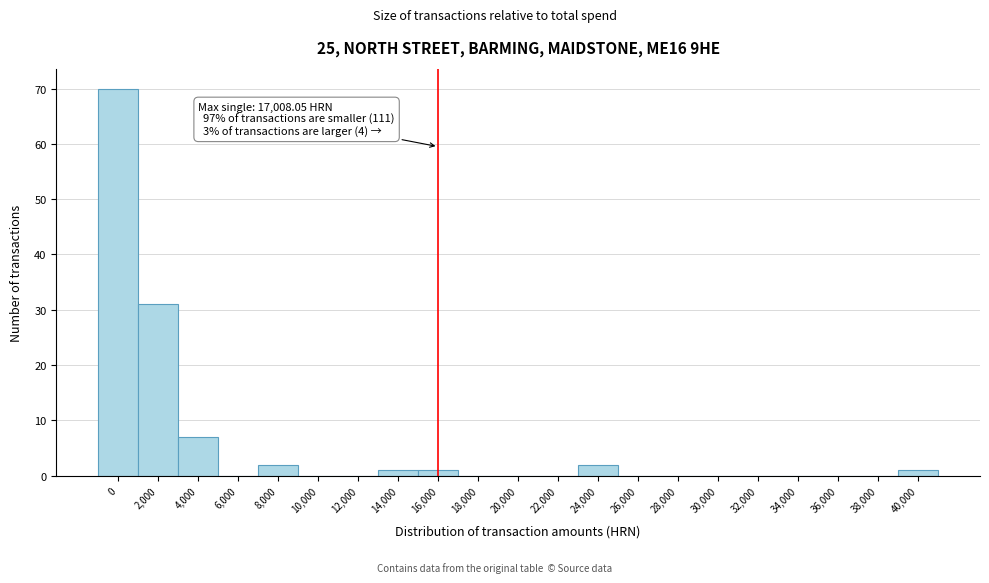

Reading left to right, extract all data points from this chart.

0=70	2,000=31	4,000=7	6,000=0	8,000=2	10,000=0	12,000=0	14,000=1	16,000=1	18,000=0	20,000=0	22,000=0	24,000=2	26,000=0	28,000=0	30,000=0	32,000=0	34,000=0	36,000=0	38,000=0	40,000=1